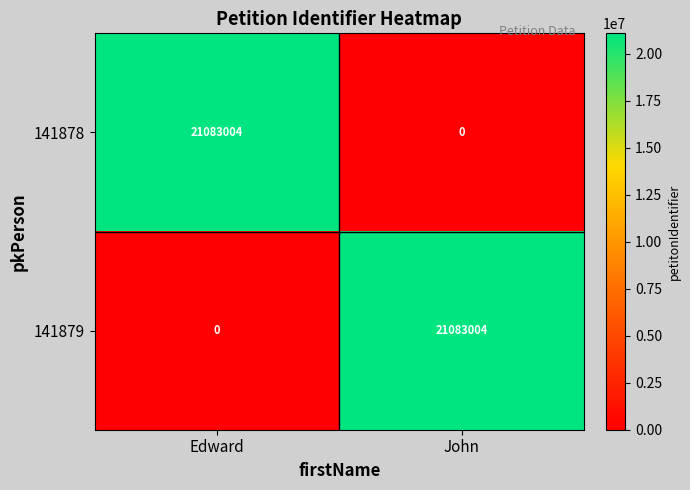

At Edward, list the series in order from smallest to largest.

141879, 141878